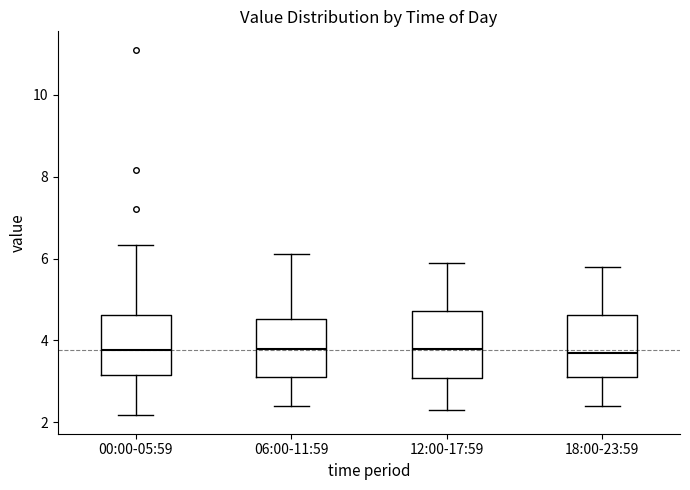

Reading left to right, read every box against the y-axis: the position of its median line, the range the box covers, and the ends of its whiskers. The values are not printed on the chart, so give them approximately, as read against the axis.

00:00-05:59: median 3.8, box 3.2 to 4.6, whiskers 2.2 to 6.4
06:00-11:59: median 3.8, box 3.2 to 4.6, whiskers 2.4 to 6.2
12:00-17:59: median 3.8, box 3.0 to 4.8, whiskers 2.4 to 6.0
18:00-23:59: median 3.8, box 3.2 to 4.6, whiskers 2.4 to 5.8